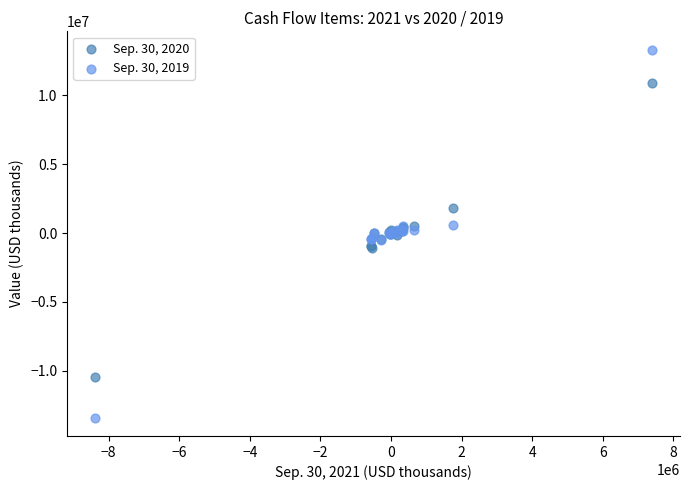

Which series contains the highest Y value?

Sep. 30, 2019